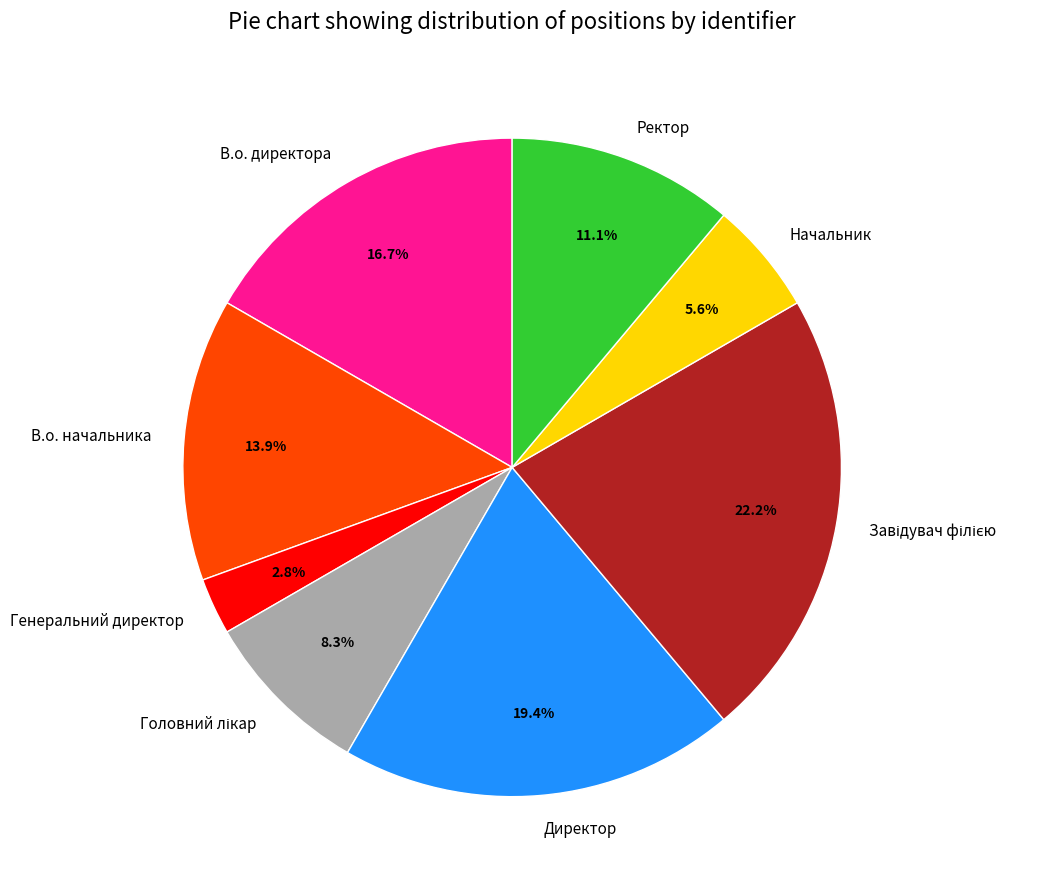

What portion of the pie excludes В.о. директора?

83.3%